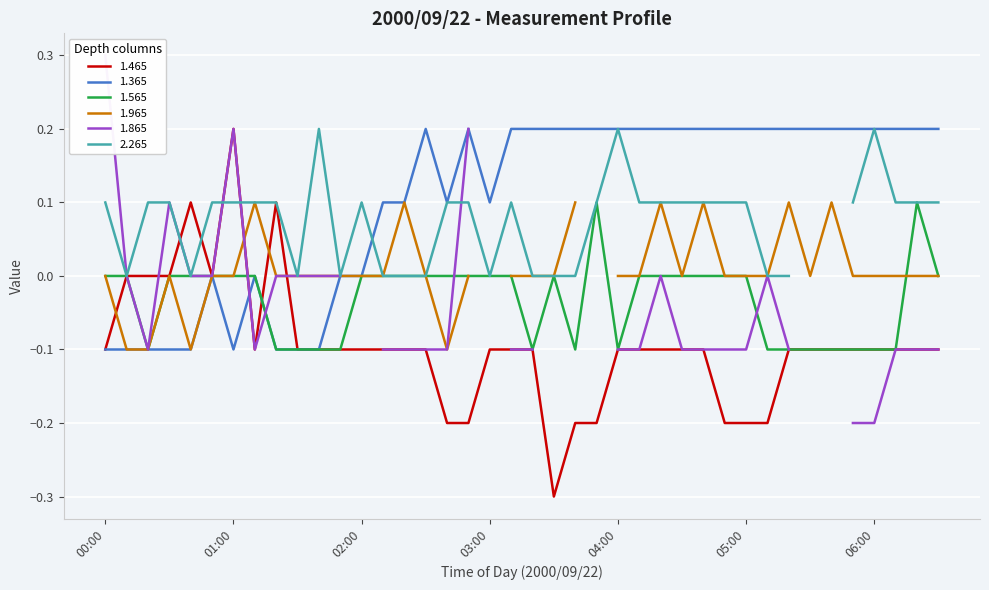

What is the value of the 1.365 point at the 2nd from the left?

-0.1